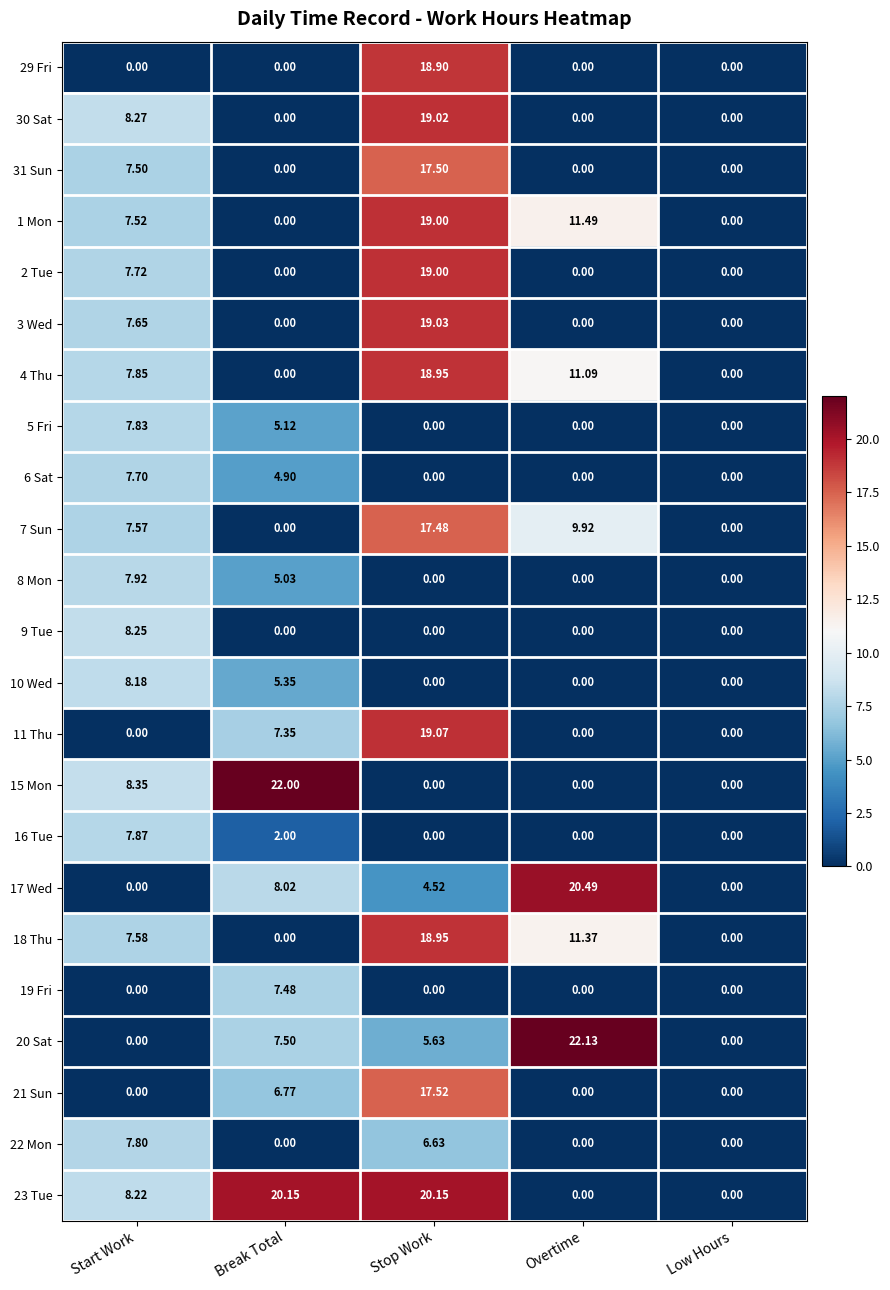

Which category has the highest value across all series?

Overtime